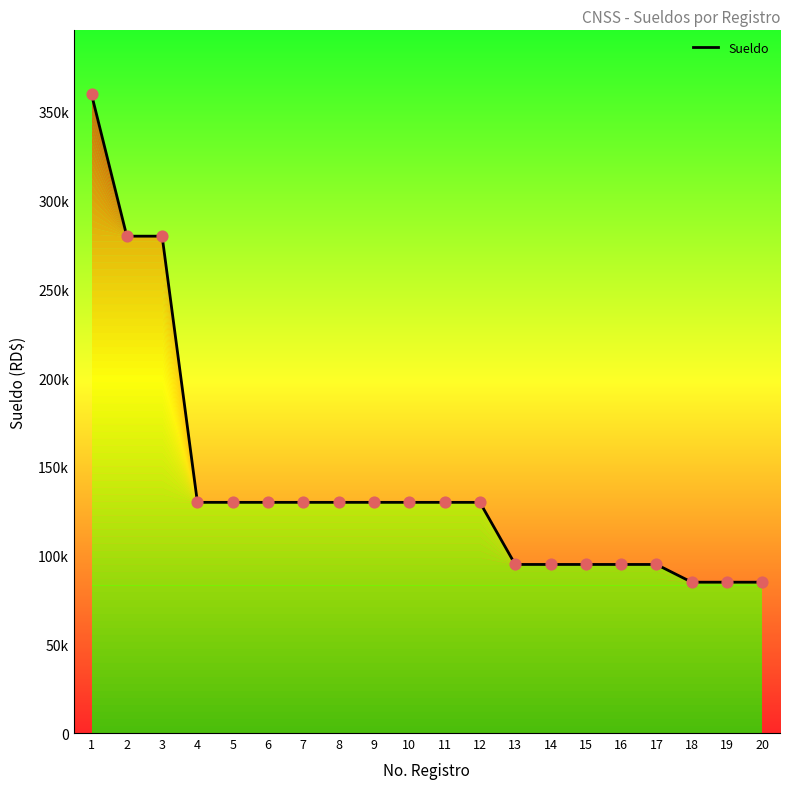

What is the ratio of the value at 12 to the value at 15?

1.4